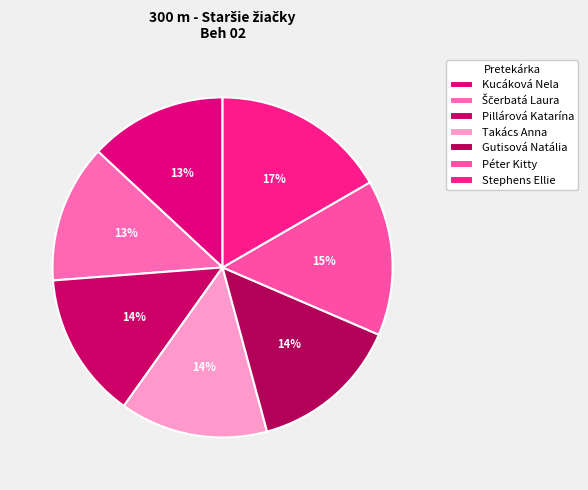

What is the smallest slice in the pie chart?

Kucáková Nela